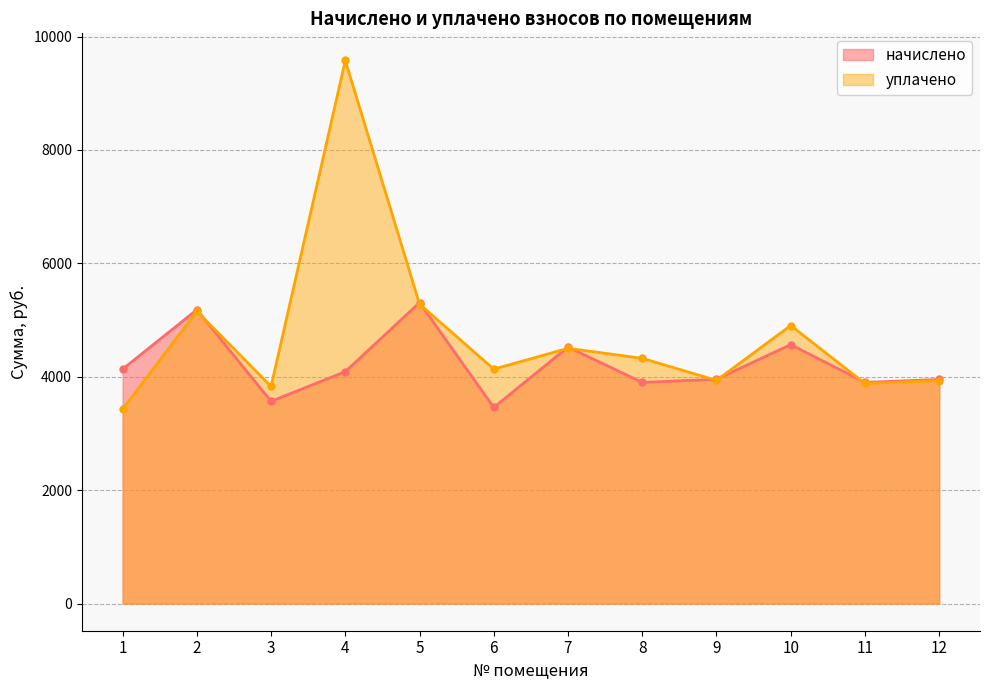

What is the total value across all series at 10?

9469.6